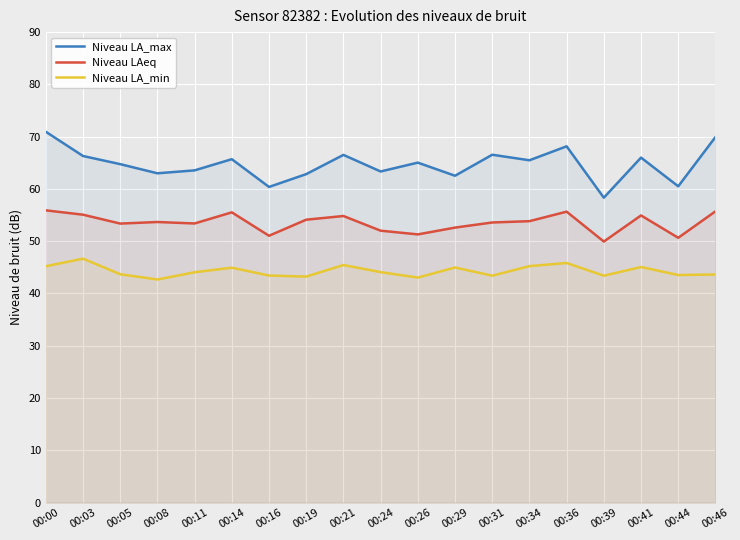

Count the number of data series in this chart.

3